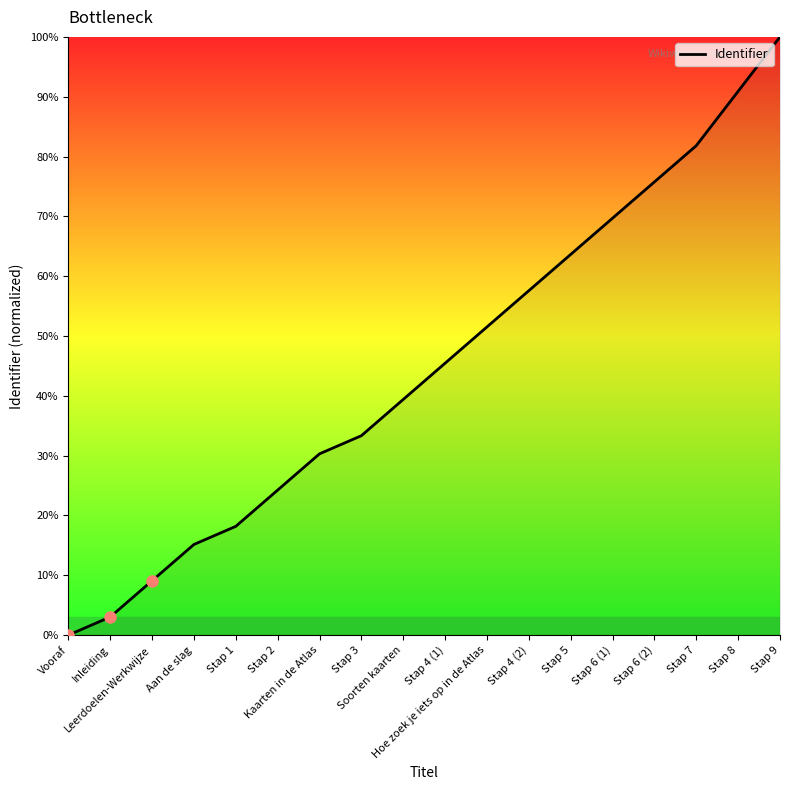

Reading left to right, extract all data points from this chart.

0.0	3.0	9.1	15.2	18.2	24.2	30.3	33.3	39.4	45.5	51.5	57.6	63.6	69.7	75.8	81.8	90.9	100.0